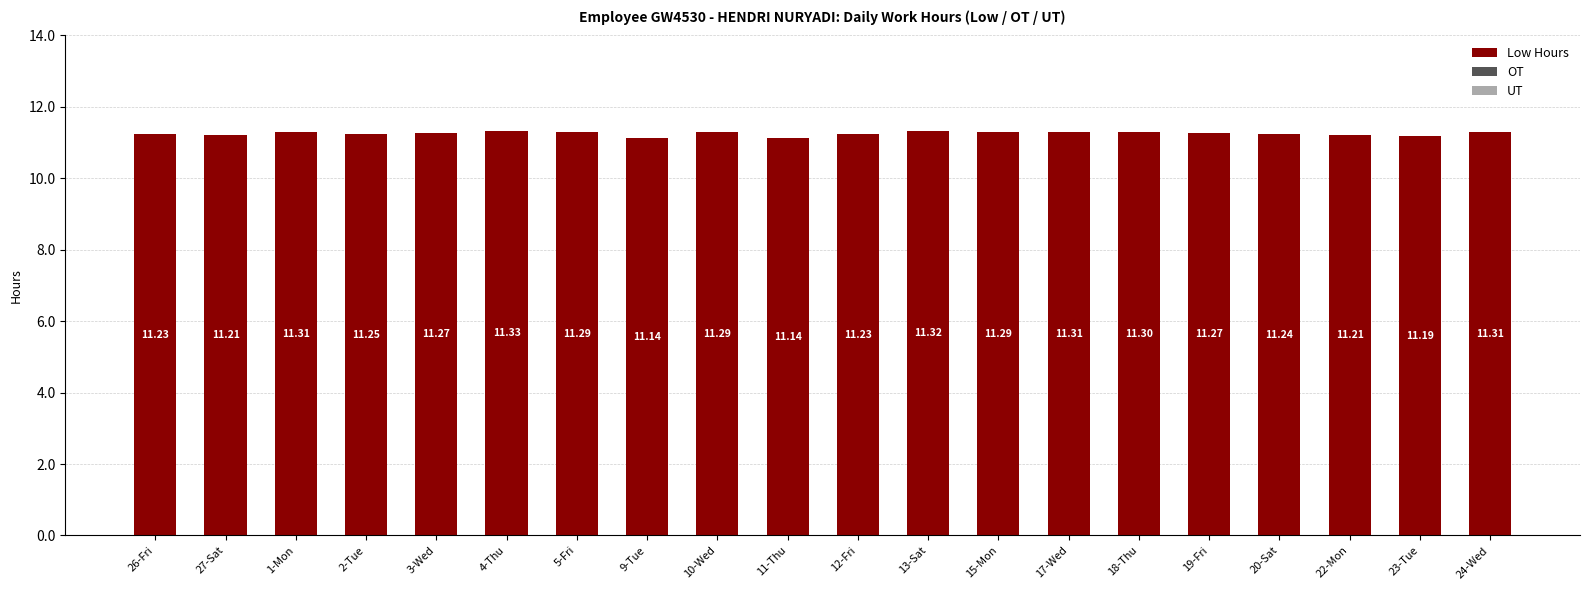

What is the change in value from 27-Sat to 3-Wed?

+0.1